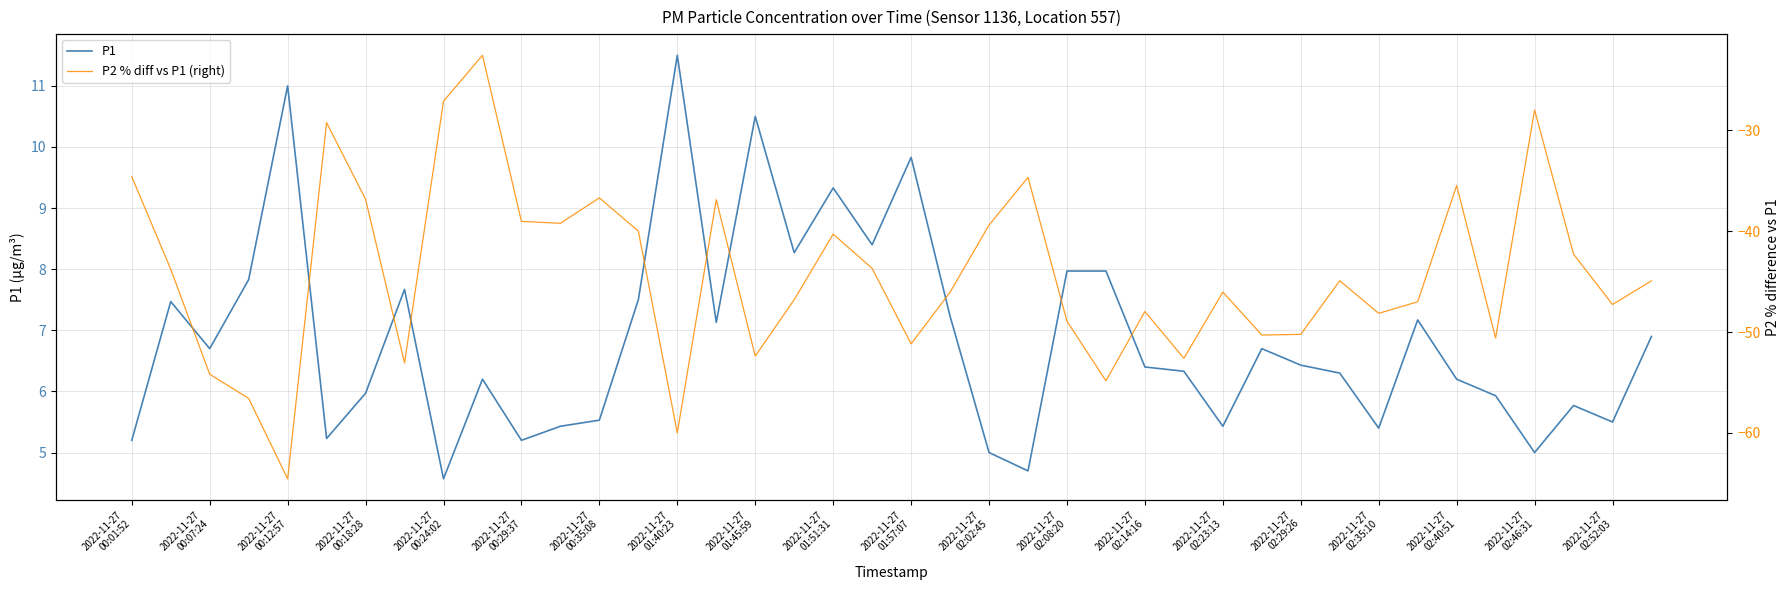

Is the value of P2 % diff vs P1 (right) at 2022-11-27
02:02:45 greater than the value of P1 at 32?

No